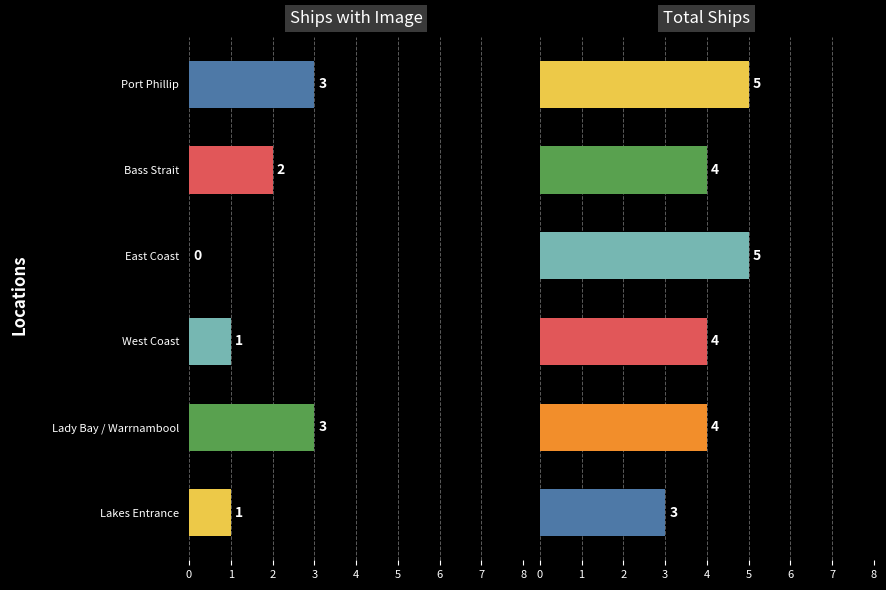

What is the average value of the Ships with Image series?

2